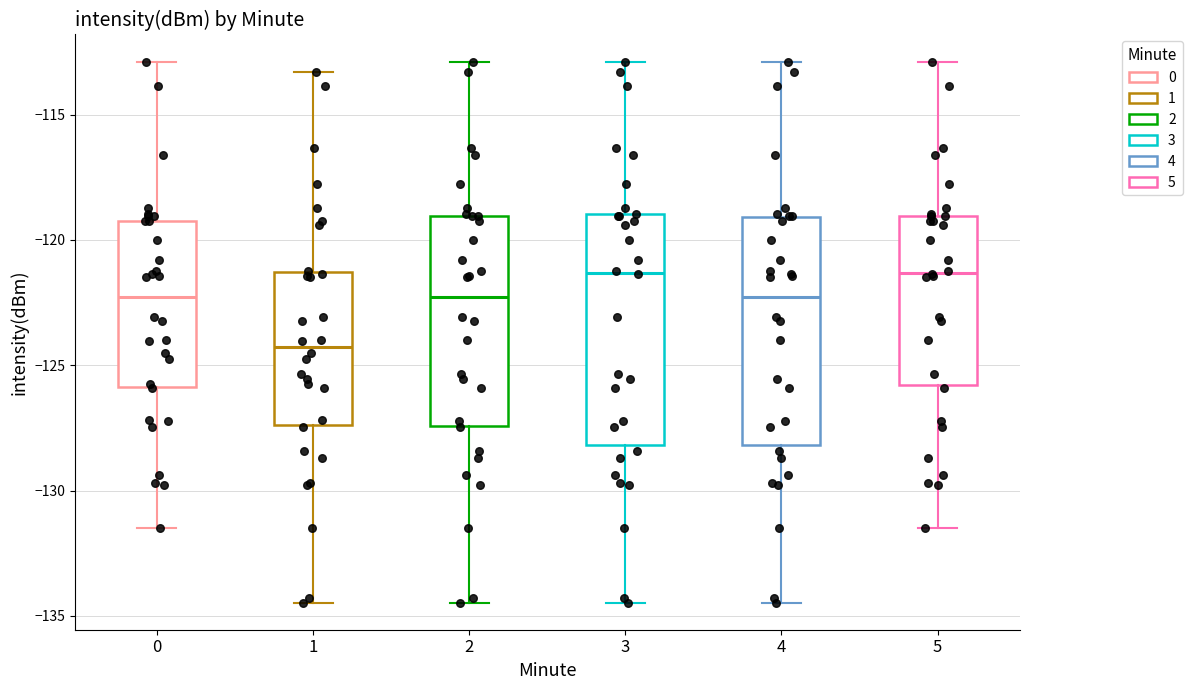

Reading left to right, transcribe this box plot: for each box, give where its median line is, the range the box spans, and where its two whiskers end, as read against the y-axis. The values are not printed on the chart, so give them approximately, as read against the axis.

0: median -122.5, box -126.0 to -119.0, whiskers -131.5 to -113.0
1: median -124.5, box -127.5 to -121.5, whiskers -134.5 to -113.5
2: median -122.5, box -127.5 to -119.0, whiskers -134.5 to -113.0
3: median -121.5, box -128.0 to -119.0, whiskers -134.5 to -113.0
4: median -122.5, box -128.0 to -119.0, whiskers -134.5 to -113.0
5: median -121.5, box -126.0 to -119.0, whiskers -131.5 to -113.0